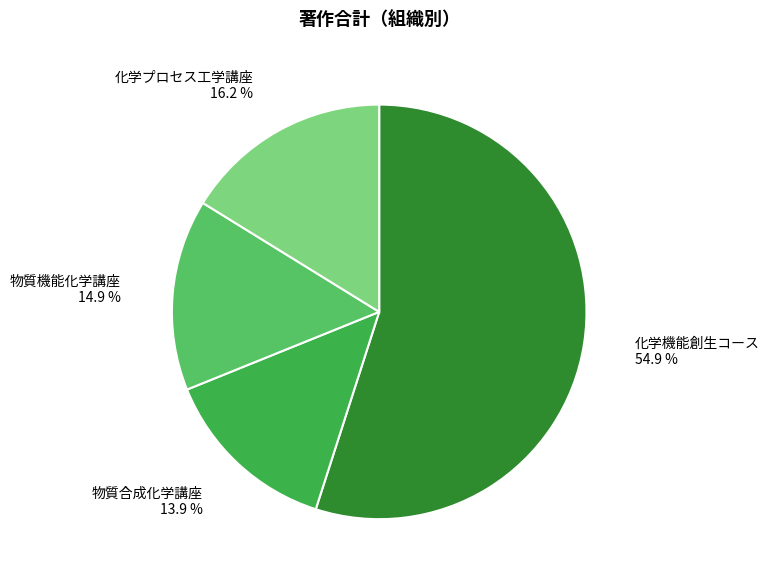

To the nearest percent, what is the combined percentage of 物質合成化学講座 and 化学機能創生コース?

69%